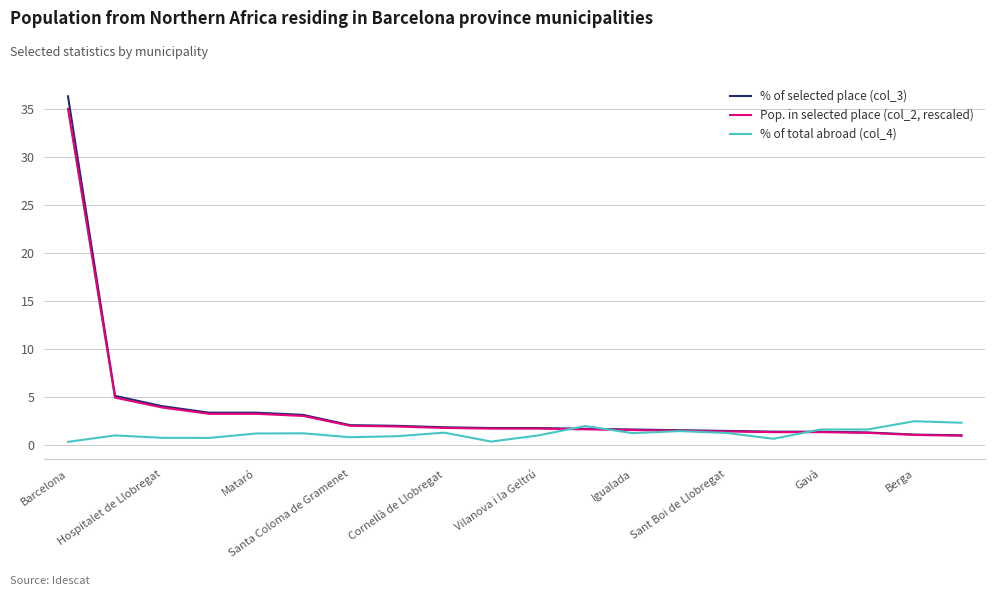

What is the lowest value of the Pop. in selected place (col_2, rescaled) series?

1.0